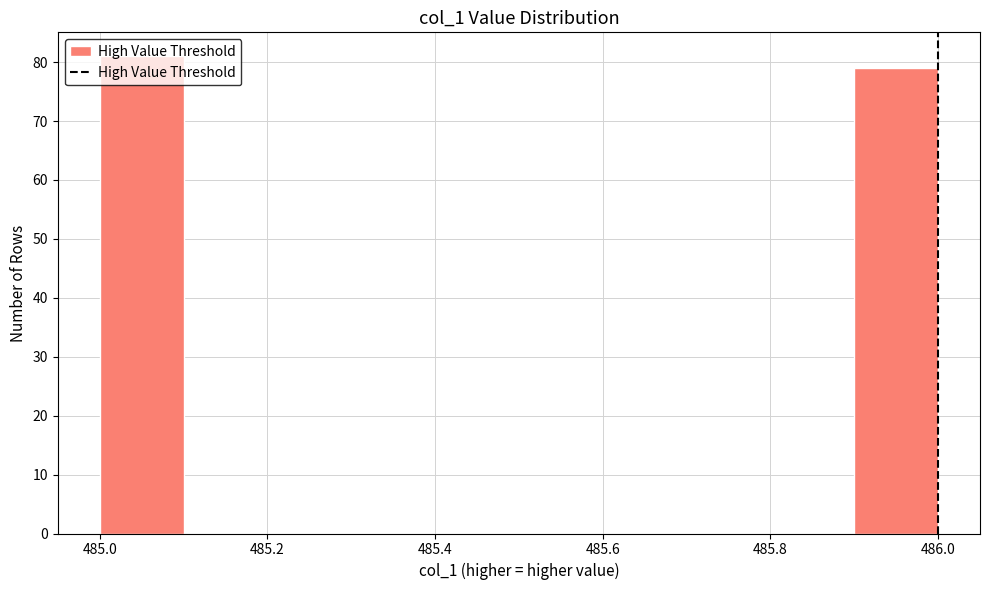

Reading left to right, transcribe this chart: for each bar, give the range it covers on the x-axis and its height. The values are not printed on the chart, so give them approximately, as read against the axis.

485.0 to 485.1: 81
485.1 to 485.2: 0
485.2 to 485.3: 0
485.3 to 485.4: 0
485.4 to 485.5: 0
485.5 to 485.6: 0
485.6 to 485.7: 0
485.7 to 485.8: 0
485.8 to 485.9: 0
485.9 to 486.0: 79